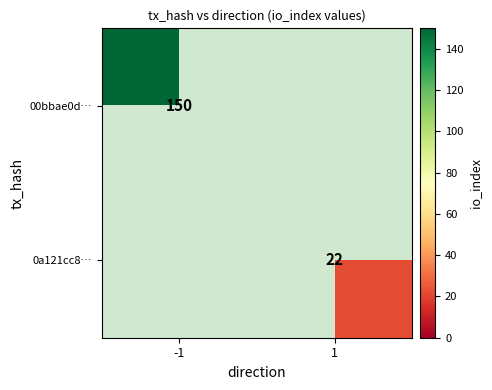

The 00bbae0d… series shows 150 at -1. True or false?

True